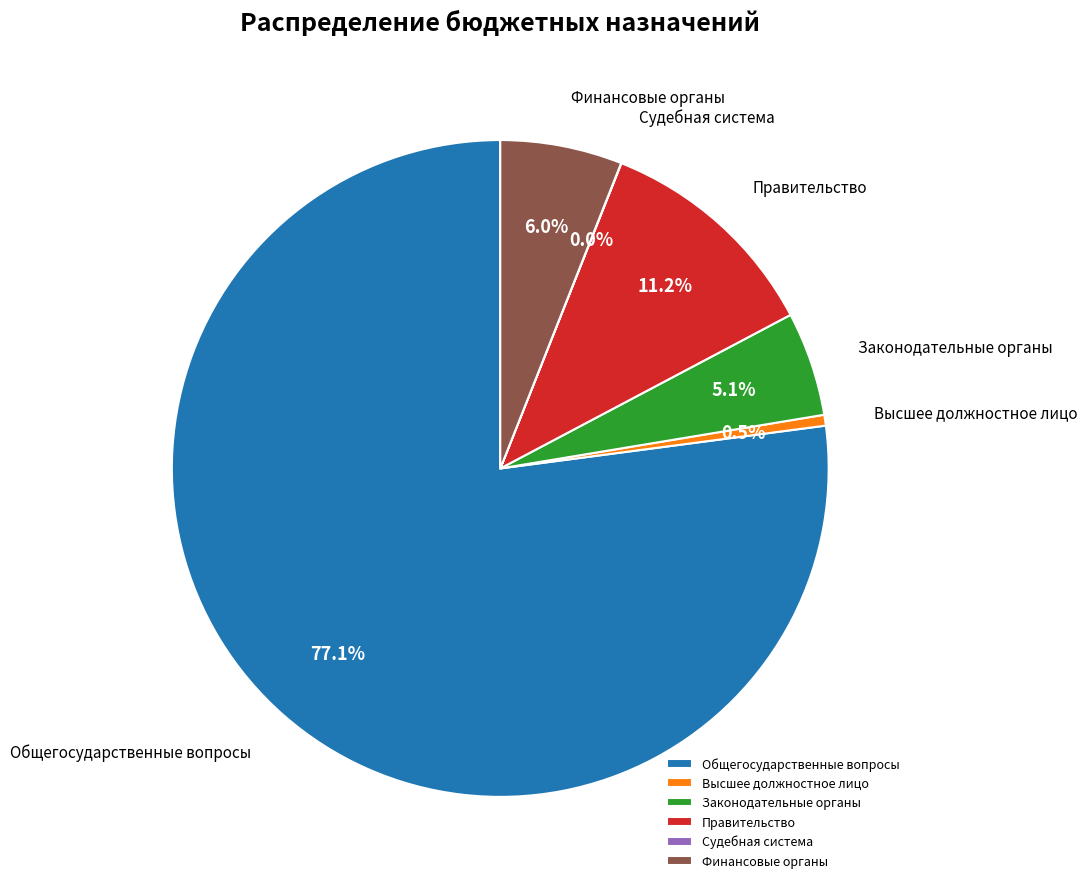

Which slice is the largest?

Общегосударственные вопросы